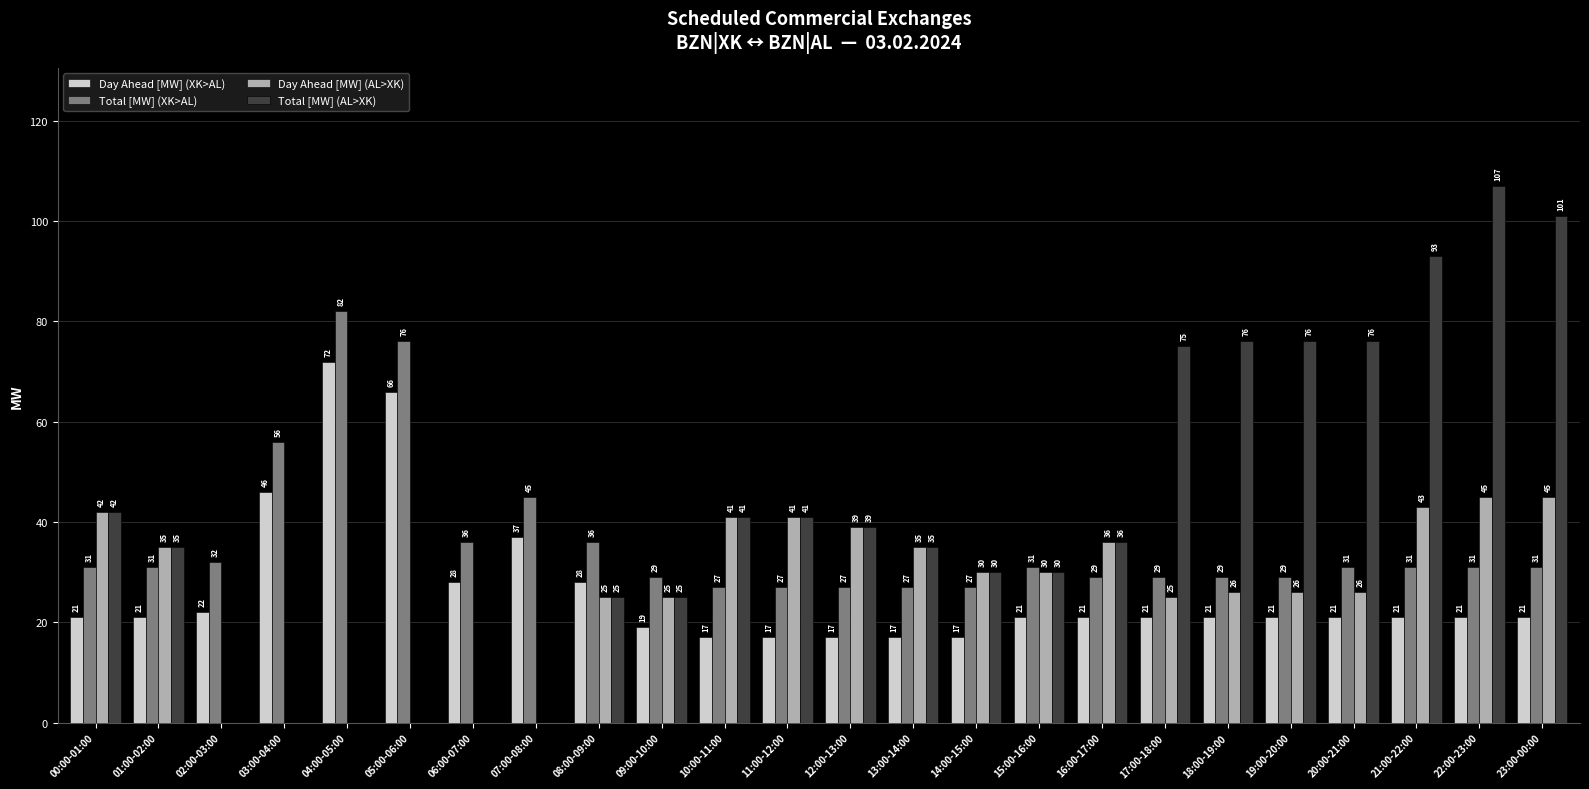

Is it true that Day Ahead [MW] (AL>XK) equals 0 at 05:00-06:00?

True